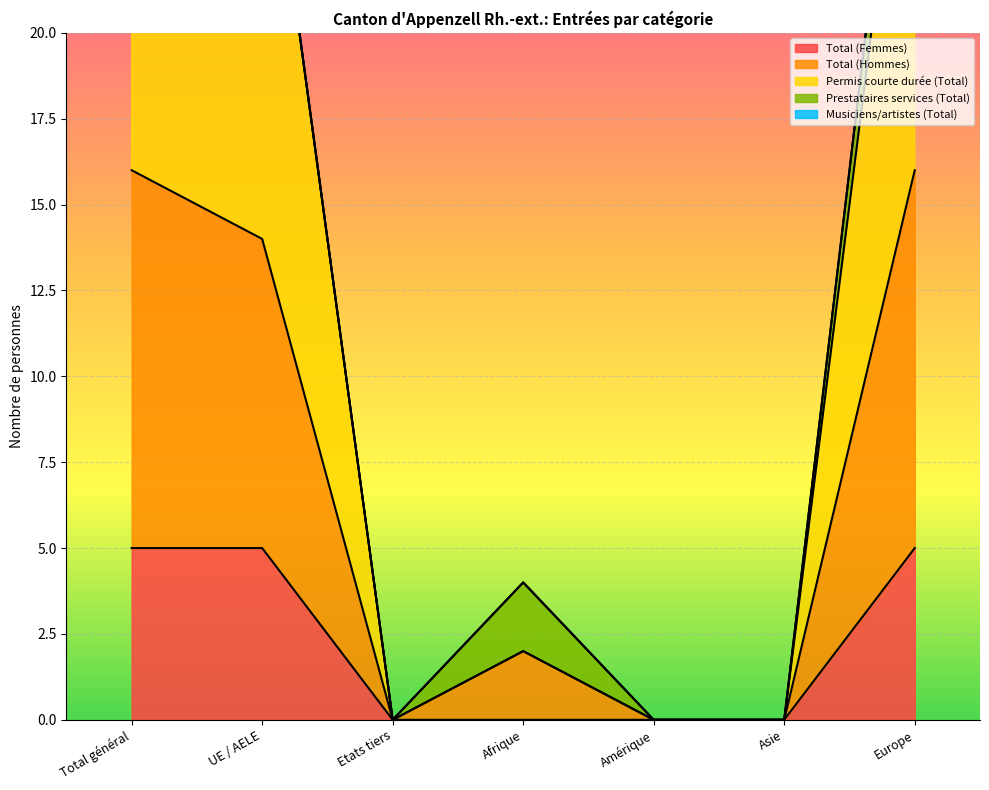

True or false: Total (Hommes) and Total (Femmes) cross at least once.

False